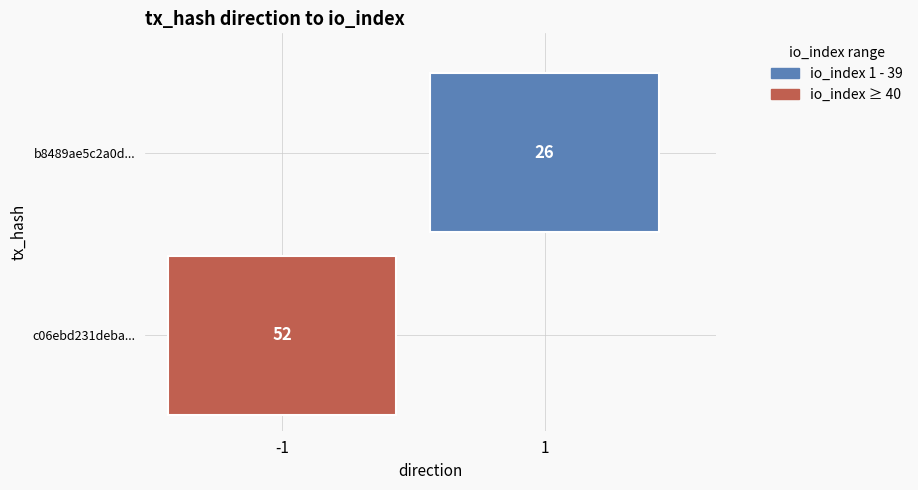

List the series in order of their peak value, lowest first.

b8489ae5c2a0d19b88a6793004b693e53755462, c06ebd231debaac60c31eb137b6647d53e0b61f